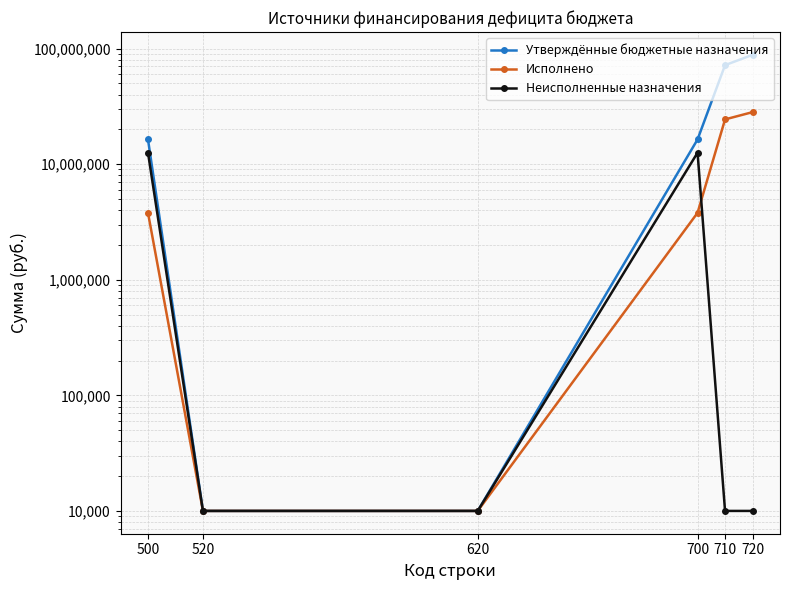

What is the value of the Неисполненные назначения point at the 3rd from the left?

10000.0